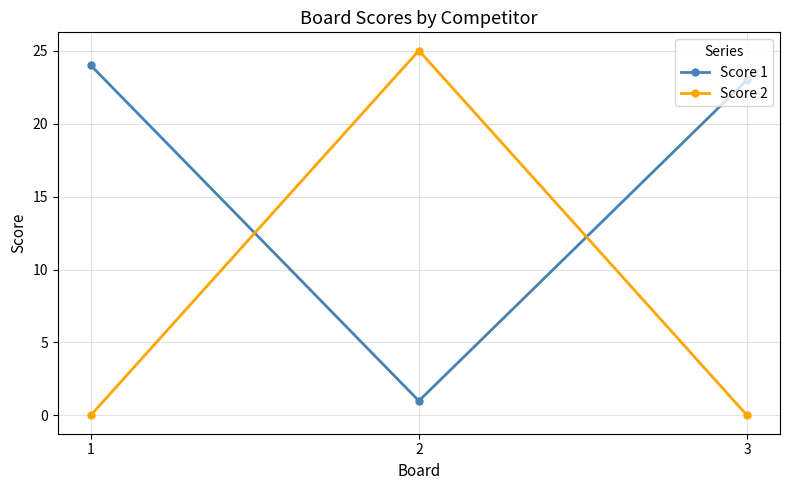

How many lines are shown in the chart?

2